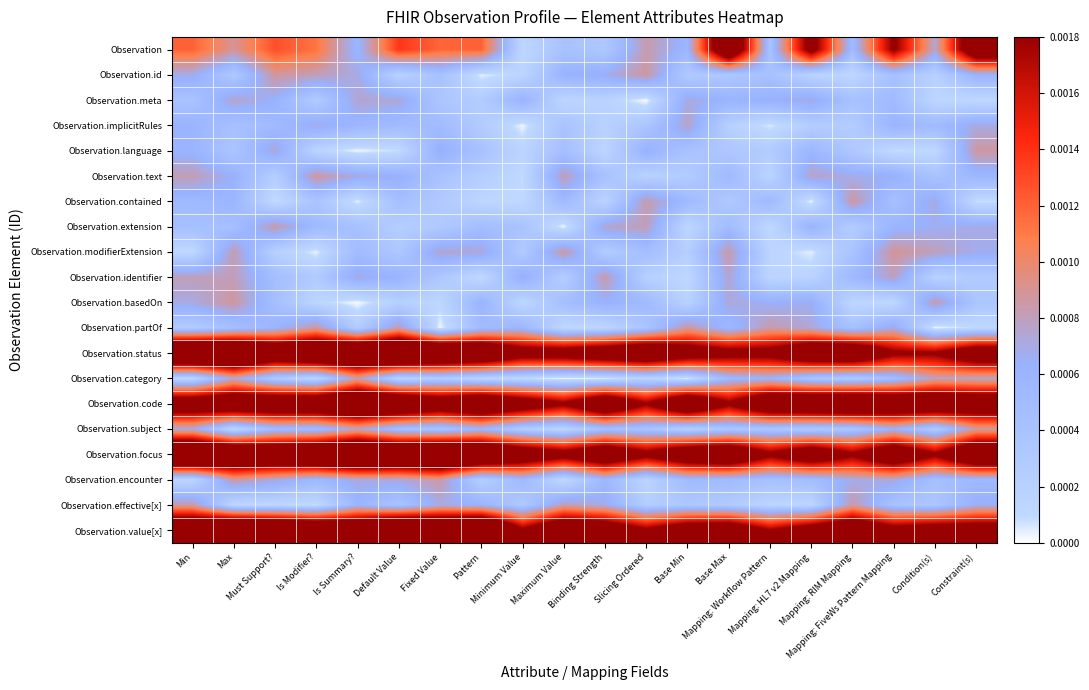

Reading right to left, extract all data points from this chart.

Observation: Constraint(s)=0.0	Condition(s)=0.0	Mapping: FiveWs Pattern Mapping=0.0	Mapping: RIM Mapping=0.0	Mapping: HL7 v2 Mapping=0.0	Mapping: Workflow Pattern=0.0	Base Max=0.0	Base Min=0.0	Slicing Ordered=0.0	Binding Strength=0.0	Maximum Value=0.0	Minimum Value=0.0	Pattern=0.0	Fixed Value=0.0	Default Value=0.0	Is Summary?=0.0	Is Modifier?=0.0	Must Support?=0.0	Max=0.0	Min=0.0
Observation.id: Constraint(s)=0.0	Condition(s)=0.0	Mapping: FiveWs Pattern Mapping=0.0	Mapping: RIM Mapping=0.0	Mapping: HL7 v2 Mapping=0.0	Mapping: Workflow Pattern=0.0	Base Max=0.0	Base Min=0.0	Slicing Ordered=0.0	Binding Strength=0.0	Maximum Value=0.0	Minimum Value=0.0	Pattern=0.0	Fixed Value=0.0	Default Value=0.0	Is Summary?=0.0	Is Modifier?=0.0	Must Support?=0.0	Max=0.0	Min=0.0
Observation.meta: Constraint(s)=0.0	Condition(s)=0.0	Mapping: FiveWs Pattern Mapping=0.0	Mapping: RIM Mapping=0.0	Mapping: HL7 v2 Mapping=0.0	Mapping: Workflow Pattern=0.0	Base Max=0.0	Base Min=0.0	Slicing Ordered=0.0	Binding Strength=0.0	Maximum Value=0.0	Minimum Value=0.0	Pattern=0.0	Fixed Value=0.0	Default Value=0.0	Is Summary?=0.0	Is Modifier?=0.0	Must Support?=0.0	Max=0.0	Min=0.0
Observation.implicitRules: Constraint(s)=0.0	Condition(s)=0.0	Mapping: FiveWs Pattern Mapping=0.0	Mapping: RIM Mapping=0.0	Mapping: HL7 v2 Mapping=0.0	Mapping: Workflow Pattern=0.0	Base Max=0.0	Base Min=0.0	Slicing Ordered=0.0	Binding Strength=0.0	Maximum Value=0.0	Minimum Value=0.0	Pattern=0.0	Fixed Value=0.0	Default Value=0.0	Is Summary?=0.0	Is Modifier?=0.0	Must Support?=0.0	Max=0.0	Min=0.0
Observation.language: Constraint(s)=0.0	Condition(s)=0.0	Mapping: FiveWs Pattern Mapping=0.0	Mapping: RIM Mapping=0.0	Mapping: HL7 v2 Mapping=0.0	Mapping: Workflow Pattern=0.0	Base Max=0.0	Base Min=0.0	Slicing Ordered=0.0	Binding Strength=0.0	Maximum Value=0.0	Minimum Value=0.0	Pattern=0.0	Fixed Value=0.0	Default Value=0.0	Is Summary?=0.0	Is Modifier?=0.0	Must Support?=0.0	Max=0.0	Min=0.0
Observation.text: Constraint(s)=0.0	Condition(s)=0.0	Mapping: FiveWs Pattern Mapping=0.0	Mapping: RIM Mapping=0.0	Mapping: HL7 v2 Mapping=0.0	Mapping: Workflow Pattern=0.0	Base Max=0.0	Base Min=0.0	Slicing Ordered=0.0	Binding Strength=0.0	Maximum Value=0.0	Minimum Value=0.0	Pattern=0.0	Fixed Value=0.0	Default Value=0.0	Is Summary?=0.0	Is Modifier?=0.0	Must Support?=0.0	Max=0.0	Min=0.0
Observation.contained: Constraint(s)=0.0	Condition(s)=0.0	Mapping: FiveWs Pattern Mapping=0.0	Mapping: RIM Mapping=0.0	Mapping: HL7 v2 Mapping=0.0	Mapping: Workflow Pattern=0.0	Base Max=0.0	Base Min=0.0	Slicing Ordered=0.0	Binding Strength=0.0	Maximum Value=0.0	Minimum Value=0.0	Pattern=0.0	Fixed Value=0.0	Default Value=0.0	Is Summary?=0.0	Is Modifier?=0.0	Must Support?=0.0	Max=0.0	Min=0.0
Observation.extension: Constraint(s)=0.0	Condition(s)=0.0	Mapping: FiveWs Pattern Mapping=0.0	Mapping: RIM Mapping=0.0	Mapping: HL7 v2 Mapping=0.0	Mapping: Workflow Pattern=0.0	Base Max=0.0	Base Min=0.0	Slicing Ordered=0.0	Binding Strength=0.0	Maximum Value=0.0	Minimum Value=0.0	Pattern=0.0	Fixed Value=0.0	Default Value=0.0	Is Summary?=0.0	Is Modifier?=0.0	Must Support?=0.0	Max=0.0	Min=0.0
Observation.modifierExtension: Constraint(s)=0.0	Condition(s)=0.0	Mapping: FiveWs Pattern Mapping=0.0	Mapping: RIM Mapping=0.0	Mapping: HL7 v2 Mapping=0.0	Mapping: Workflow Pattern=0.0	Base Max=0.0	Base Min=0.0	Slicing Ordered=0.0	Binding Strength=0.0	Maximum Value=0.0	Minimum Value=0.0	Pattern=0.0	Fixed Value=0.0	Default Value=0.0	Is Summary?=0.0	Is Modifier?=0.0	Must Support?=0.0	Max=0.0	Min=0.0
Observation.identifier: Constraint(s)=0.0	Condition(s)=0.0	Mapping: FiveWs Pattern Mapping=0.0	Mapping: RIM Mapping=0.0	Mapping: HL7 v2 Mapping=0.0	Mapping: Workflow Pattern=0.0	Base Max=0.0	Base Min=0.0	Slicing Ordered=0.0	Binding Strength=0.0	Maximum Value=0.0	Minimum Value=0.0	Pattern=0.0	Fixed Value=0.0	Default Value=0.0	Is Summary?=0.0	Is Modifier?=0.0	Must Support?=0.0	Max=0.0	Min=0.0
Observation.basedOn: Constraint(s)=0.0	Condition(s)=0.0	Mapping: FiveWs Pattern Mapping=0.0	Mapping: RIM Mapping=0.0	Mapping: HL7 v2 Mapping=0.0	Mapping: Workflow Pattern=0.0	Base Max=0.0	Base Min=0.0	Slicing Ordered=0.0	Binding Strength=0.0	Maximum Value=0.0	Minimum Value=0.0	Pattern=0.0	Fixed Value=0.0	Default Value=0.0	Is Summary?=0.0	Is Modifier?=0.0	Must Support?=0.0	Max=0.0	Min=0.0
Observation.partOf: Constraint(s)=0.0	Condition(s)=0.0	Mapping: FiveWs Pattern Mapping=0.0	Mapping: RIM Mapping=0.0	Mapping: HL7 v2 Mapping=0.0	Mapping: Workflow Pattern=0.0	Base Max=0.0	Base Min=0.0	Slicing Ordered=0.0	Binding Strength=0.0	Maximum Value=0.0	Minimum Value=0.0	Pattern=0.0	Fixed Value=0.0	Default Value=0.0	Is Summary?=0.0	Is Modifier?=0.0	Must Support?=0.0	Max=0.0	Min=0.0
Observation.status: Constraint(s)=0.0	Condition(s)=0.0	Mapping: FiveWs Pattern Mapping=0.0	Mapping: RIM Mapping=0.0	Mapping: HL7 v2 Mapping=0.0	Mapping: Workflow Pattern=0.0	Base Max=0.0	Base Min=0.0	Slicing Ordered=0.0	Binding Strength=0.0	Maximum Value=0.0	Minimum Value=0.0	Pattern=0.0	Fixed Value=0.0	Default Value=0.0	Is Summary?=0.0	Is Modifier?=0.0	Must Support?=0.0	Max=0.0	Min=0.0
Observation.category: Constraint(s)=0.0	Condition(s)=0.0	Mapping: FiveWs Pattern Mapping=0.0	Mapping: RIM Mapping=0.0	Mapping: HL7 v2 Mapping=0.0	Mapping: Workflow Pattern=0.0	Base Max=0.0	Base Min=0.0	Slicing Ordered=0.0	Binding Strength=0.0	Maximum Value=0.0	Minimum Value=0.0	Pattern=0.0	Fixed Value=0.0	Default Value=0.0	Is Summary?=0.0	Is Modifier?=0.0	Must Support?=0.0	Max=0.0	Min=0.0
Observation.code: Constraint(s)=0.0	Condition(s)=0.0	Mapping: FiveWs Pattern Mapping=0.0	Mapping: RIM Mapping=0.0	Mapping: HL7 v2 Mapping=0.0	Mapping: Workflow Pattern=0.0	Base Max=0.0	Base Min=0.0	Slicing Ordered=0.0	Binding Strength=0.0	Maximum Value=0.0	Minimum Value=0.0	Pattern=0.0	Fixed Value=0.0	Default Value=0.0	Is Summary?=0.0	Is Modifier?=0.0	Must Support?=0.0	Max=0.0	Min=0.0
Observation.subject: Constraint(s)=0.0	Condition(s)=0.0	Mapping: FiveWs Pattern Mapping=0.0	Mapping: RIM Mapping=0.0	Mapping: HL7 v2 Mapping=0.0	Mapping: Workflow Pattern=0.0	Base Max=0.0	Base Min=0.0	Slicing Ordered=0.0	Binding Strength=0.0	Maximum Value=0.0	Minimum Value=0.0	Pattern=0.0	Fixed Value=0.0	Default Value=0.0	Is Summary?=0.0	Is Modifier?=0.0	Must Support?=0.0	Max=0.0	Min=0.0
Observation.focus: Constraint(s)=0.0	Condition(s)=0.0	Mapping: FiveWs Pattern Mapping=0.0	Mapping: RIM Mapping=0.0	Mapping: HL7 v2 Mapping=0.0	Mapping: Workflow Pattern=0.0	Base Max=0.0	Base Min=0.0	Slicing Ordered=0.0	Binding Strength=0.0	Maximum Value=0.0	Minimum Value=0.0	Pattern=0.0	Fixed Value=0.0	Default Value=0.0	Is Summary?=0.0	Is Modifier?=0.0	Must Support?=0.0	Max=0.0	Min=0.0
Observation.encounter: Constraint(s)=0.0	Condition(s)=0.0	Mapping: FiveWs Pattern Mapping=0.0	Mapping: RIM Mapping=0.0	Mapping: HL7 v2 Mapping=0.0	Mapping: Workflow Pattern=0.0	Base Max=0.0	Base Min=0.0	Slicing Ordered=0.0	Binding Strength=0.0	Maximum Value=0.0	Minimum Value=0.0	Pattern=0.0	Fixed Value=0.0	Default Value=0.0	Is Summary?=0.0	Is Modifier?=0.0	Must Support?=0.0	Max=0.0	Min=0.0
Observation.effective[x]: Constraint(s)=0.0	Condition(s)=0.0	Mapping: FiveWs Pattern Mapping=0.0	Mapping: RIM Mapping=0.0	Mapping: HL7 v2 Mapping=0.0	Mapping: Workflow Pattern=0.0	Base Max=0.0	Base Min=0.0	Slicing Ordered=0.0	Binding Strength=0.0	Maximum Value=0.0	Minimum Value=0.0	Pattern=0.0	Fixed Value=0.0	Default Value=0.0	Is Summary?=0.0	Is Modifier?=0.0	Must Support?=0.0	Max=0.0	Min=0.0
Observation.value[x]: Constraint(s)=0.0	Condition(s)=0.0	Mapping: FiveWs Pattern Mapping=0.0	Mapping: RIM Mapping=0.0	Mapping: HL7 v2 Mapping=0.0	Mapping: Workflow Pattern=0.0	Base Max=0.0	Base Min=0.0	Slicing Ordered=0.0	Binding Strength=0.0	Maximum Value=0.0	Minimum Value=0.0	Pattern=0.0	Fixed Value=0.0	Default Value=0.0	Is Summary?=0.0	Is Modifier?=0.0	Must Support?=0.0	Max=0.0	Min=0.0